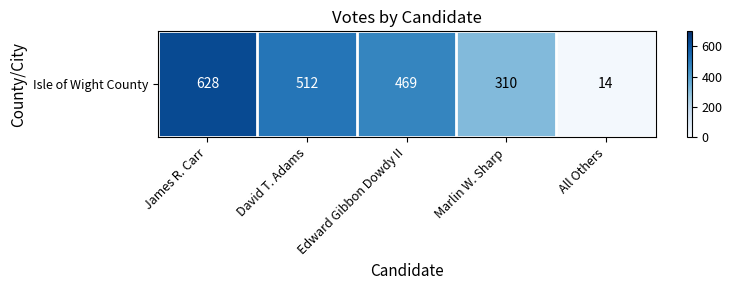

What is the difference between the values at Marlin W. Sharp and James R. Carr?

318